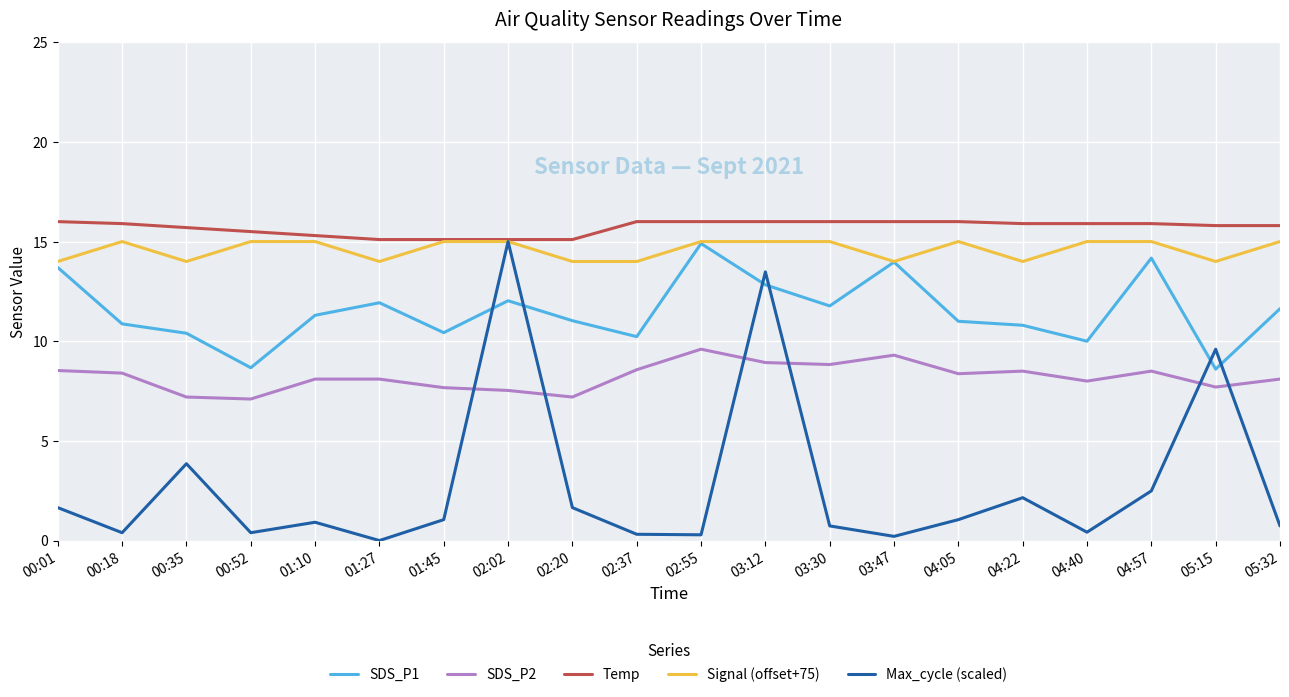

At which label is Max_cycle (scaled) closest to 7?

05:15